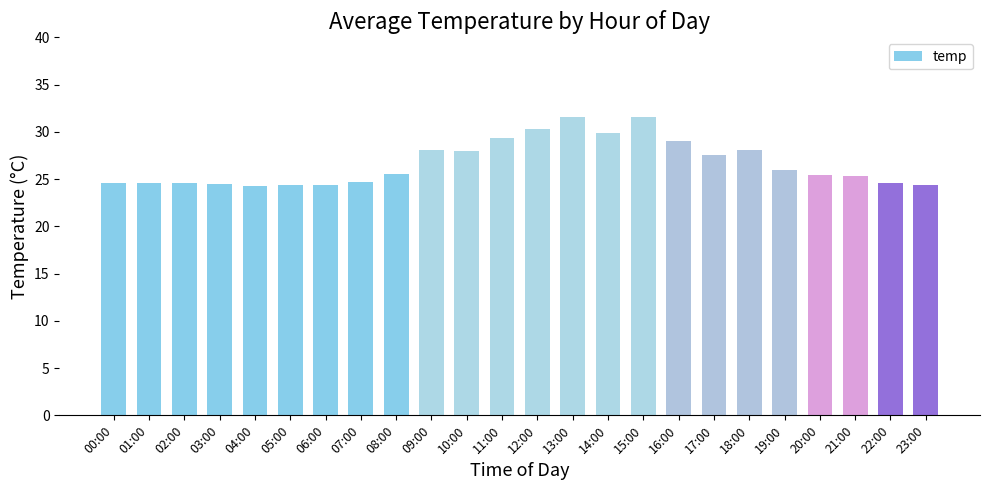

What is the label of the 21st bar from the left?

20:00